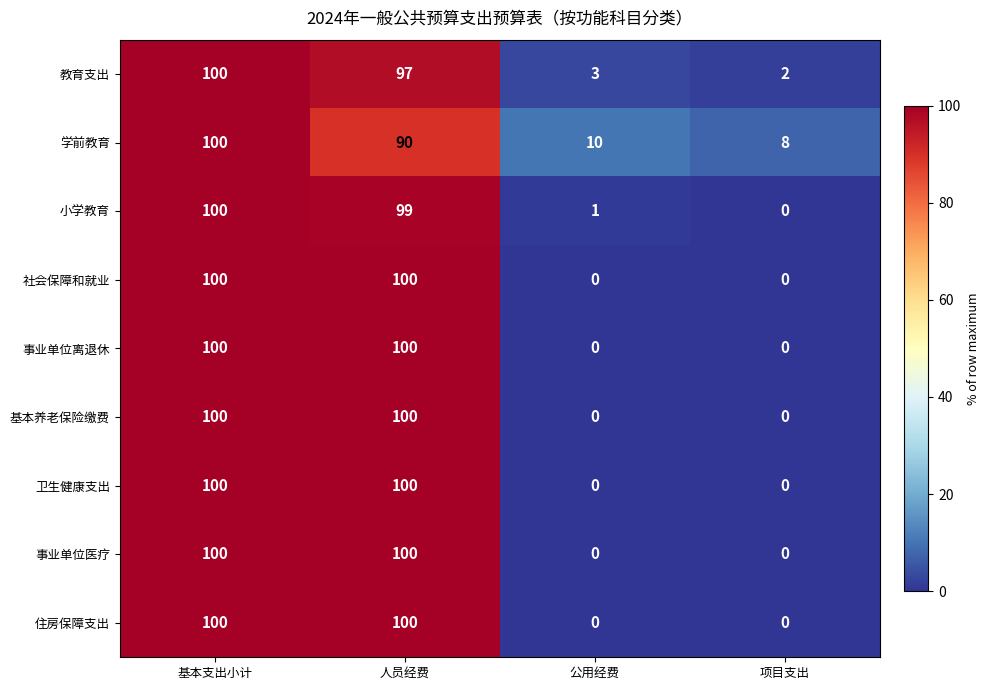

At which label is 教育支出 closest to 51?

人员经费